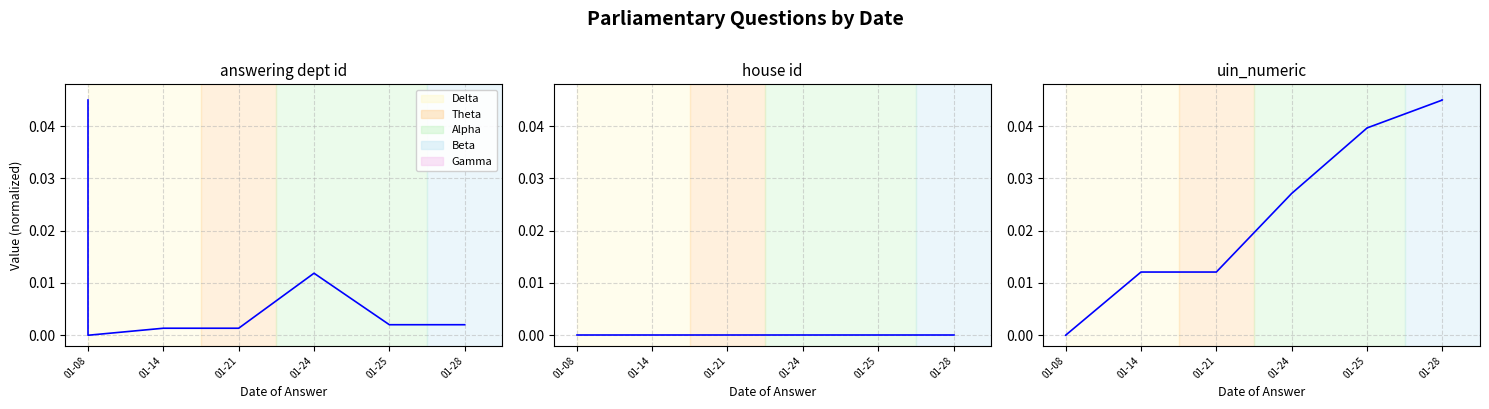

At which category does answering dept id reach its first local valley?

01-08